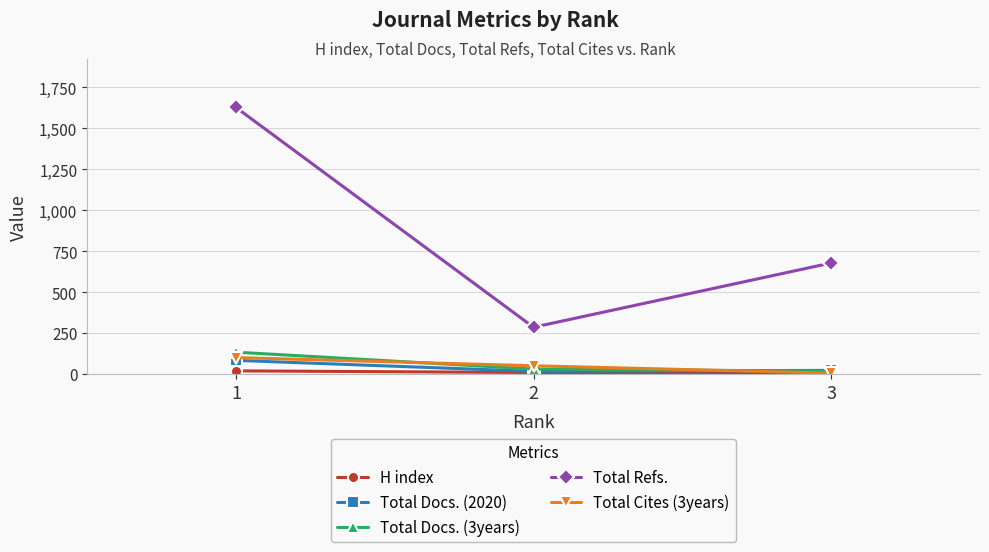

What is the difference between the maximum and minimum values in the Total Docs. (2020) series?

67